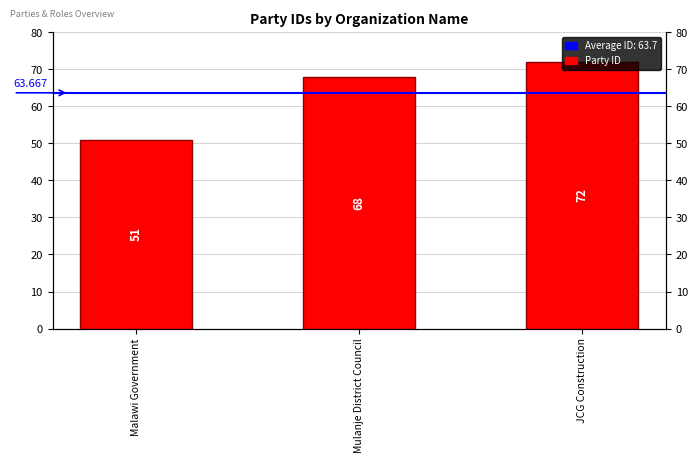

What is the ratio of the value at Malawi Government to the value at JCG Construction?

0.7